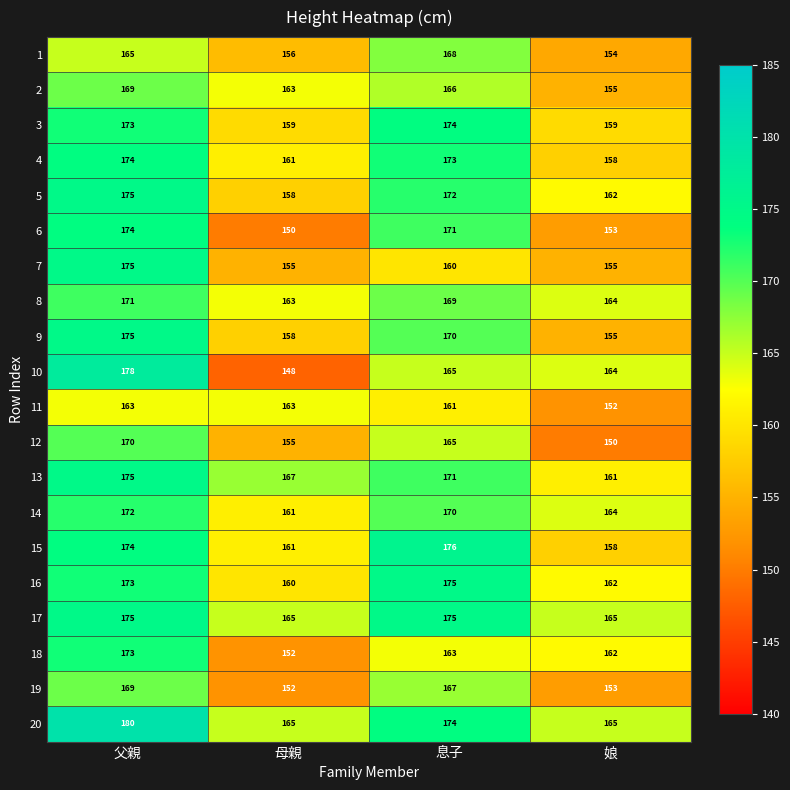

What is the difference between the maximum and minimum values in the 3 series?

15